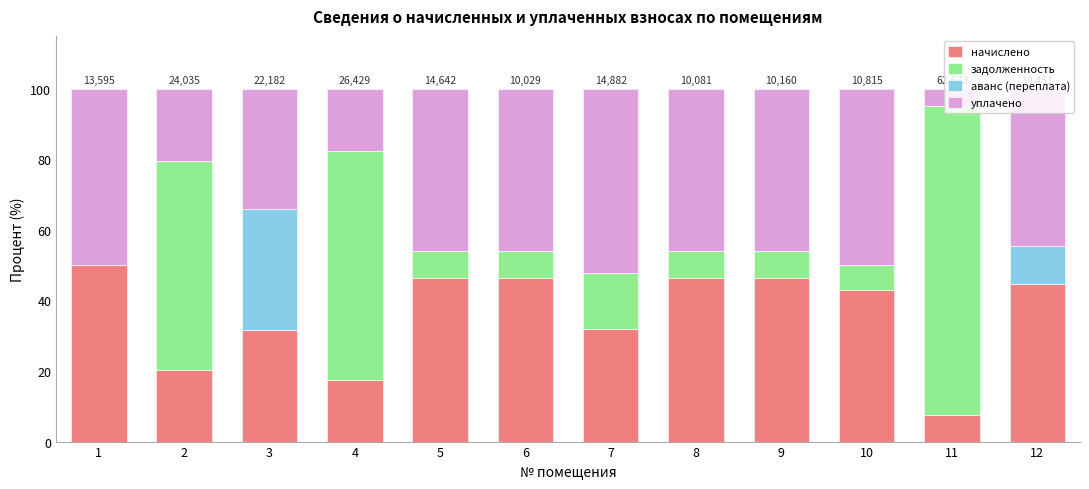

How many distinct data groups are displayed?

4